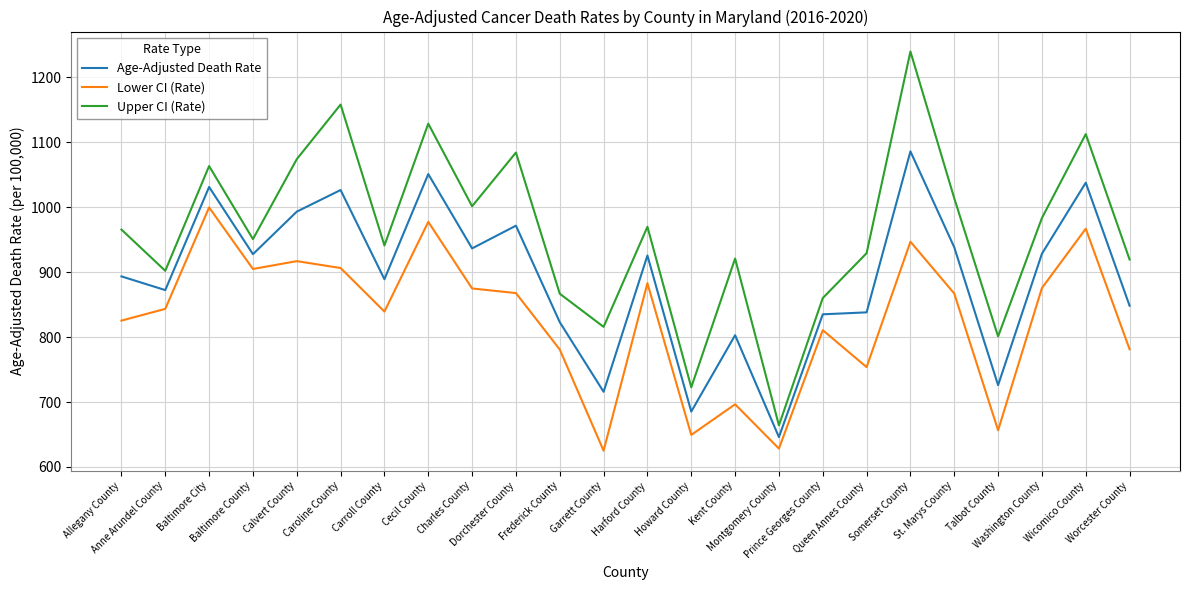

Where is the first local minimum for Upper CI (Rate)?

Anne Arundel County